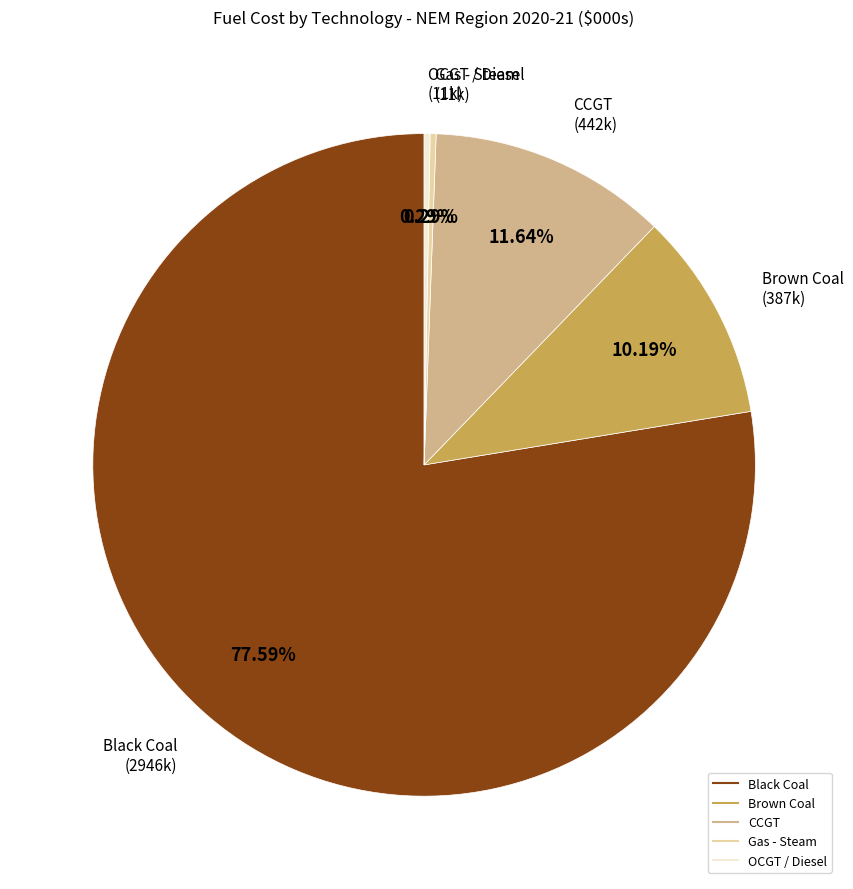

How many slices are in this pie chart?

5